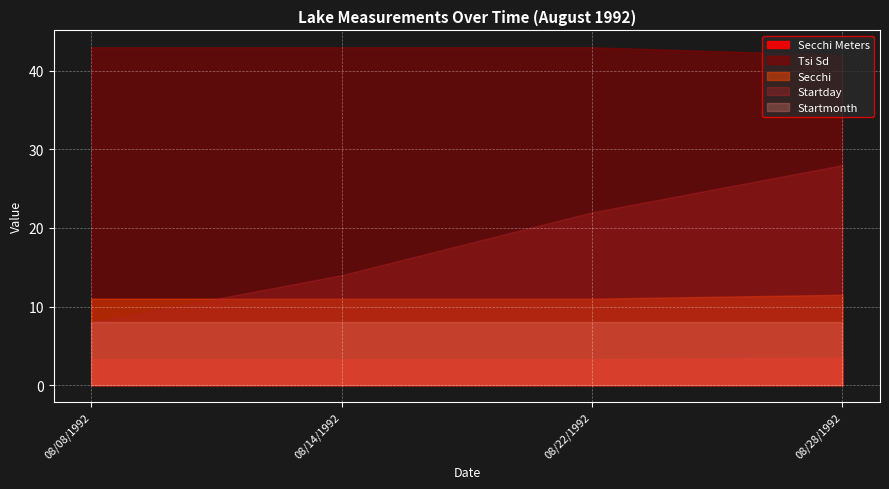

Rank the categories by Tsi Sd value from highest to lowest.

08/08/1992, 08/14/1992, 08/22/1992, 08/28/1992